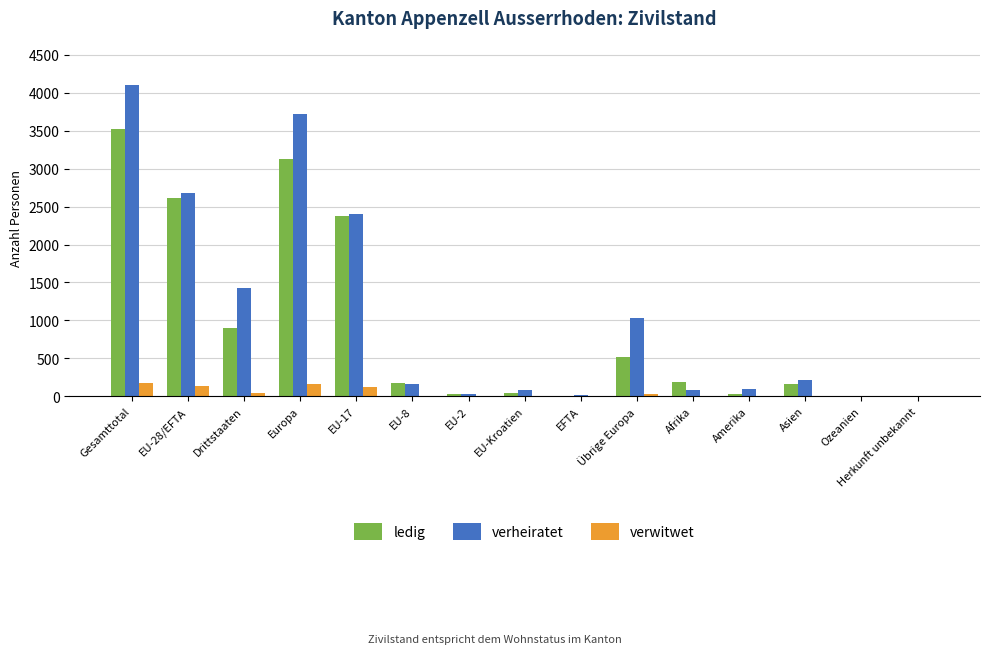

How many groups of bars are there?

15